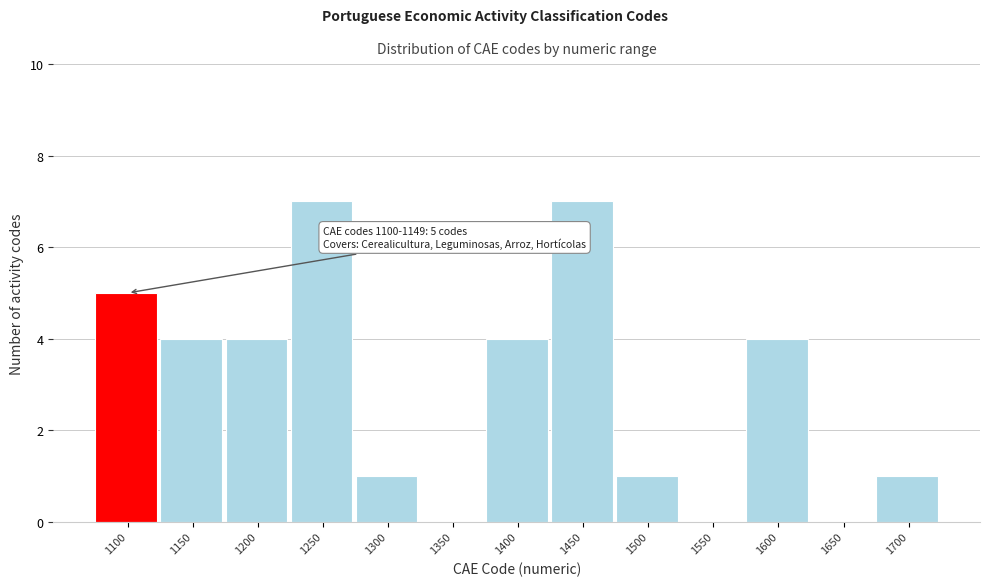

Reading left to right, what are all the values shown in this chart?

1100=5	1150=4	1200=4	1250=7	1300=1	1350=0	1400=4	1450=7	1500=1	1550=0	1600=4	1650=0	1700=1